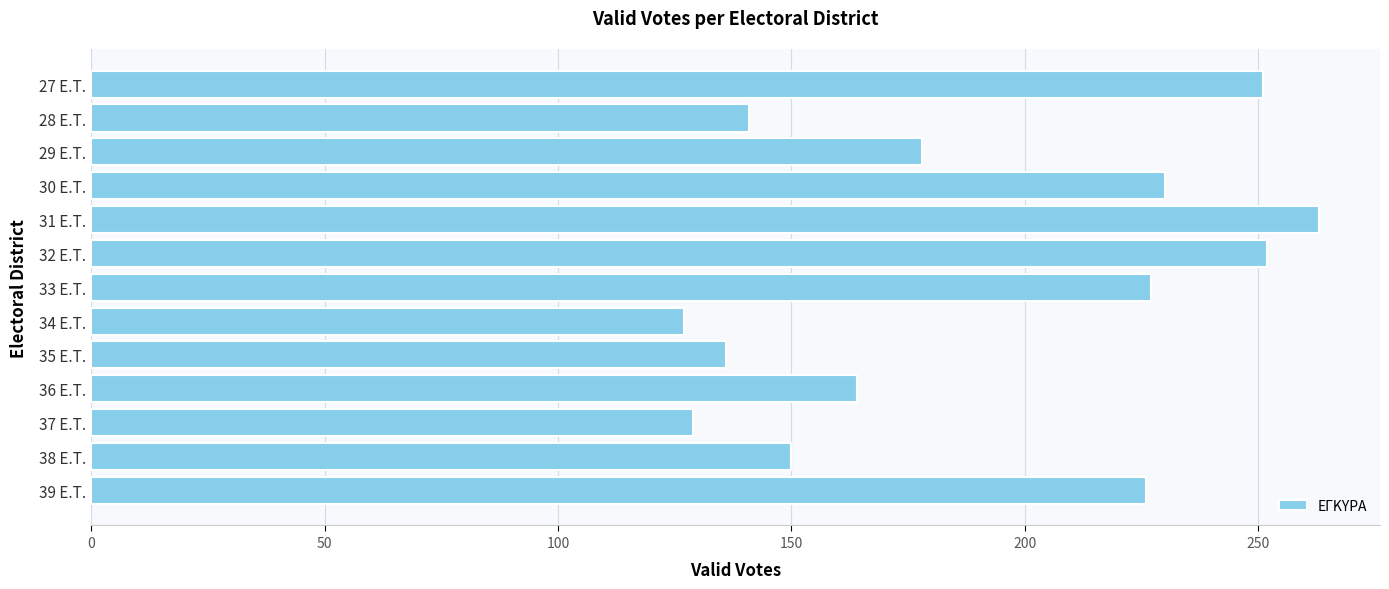

The chart shows a value of 141 at 28 E.T.. True or false?

True